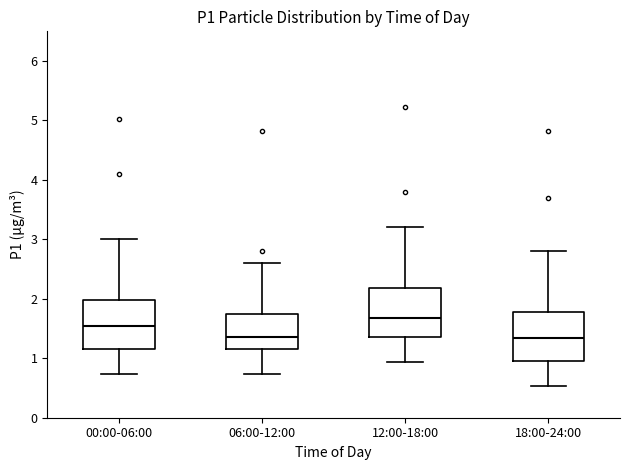

Reading left to right, transcribe this box plot: for each box, give where its median line is, the range the box spans, and where its two whiskers end, as read against the y-axis. The values are not printed on the chart, so give them approximately, as read against the axis.

00:00-06:00: median 1.5, box 1.2 to 2.0, whiskers 0.7 to 3.0
06:00-12:00: median 1.4, box 1.2 to 1.7, whiskers 0.7 to 2.6
12:00-18:00: median 1.7, box 1.4 to 2.2, whiskers 0.9 to 3.2
18:00-24:00: median 1.3, box 1.0 to 1.8, whiskers 0.5 to 2.8